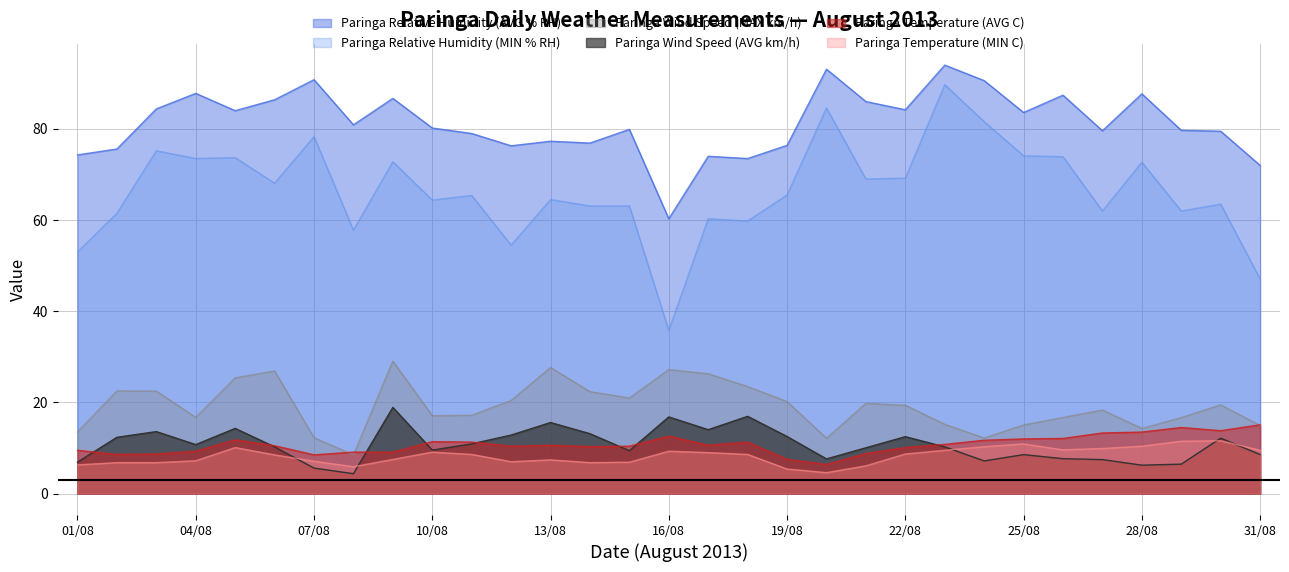

What is the lowest value of the Paringa Relative Humidity (MIN % RH) series?

35.8